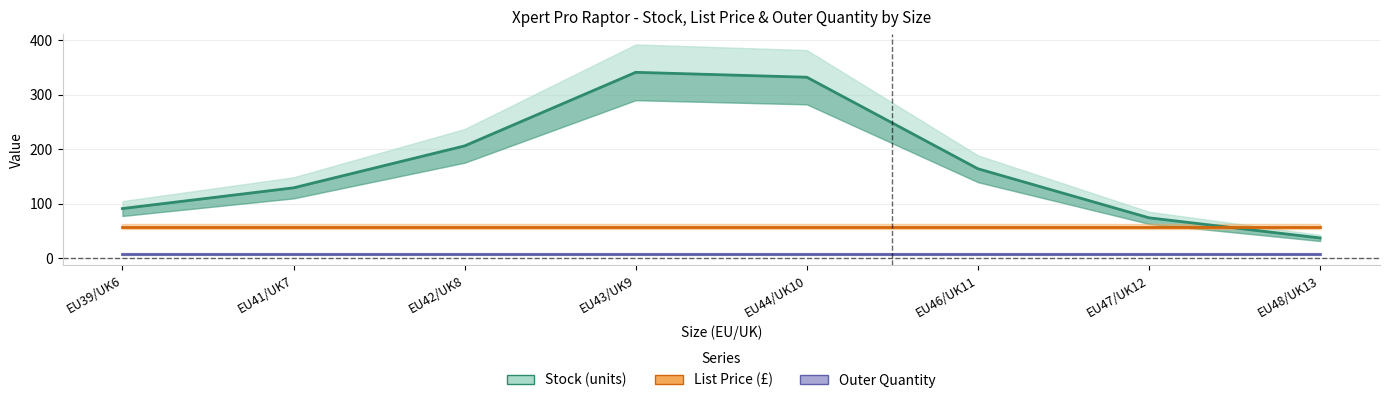

What is the total value across all series at EU46/UK11?

229.9